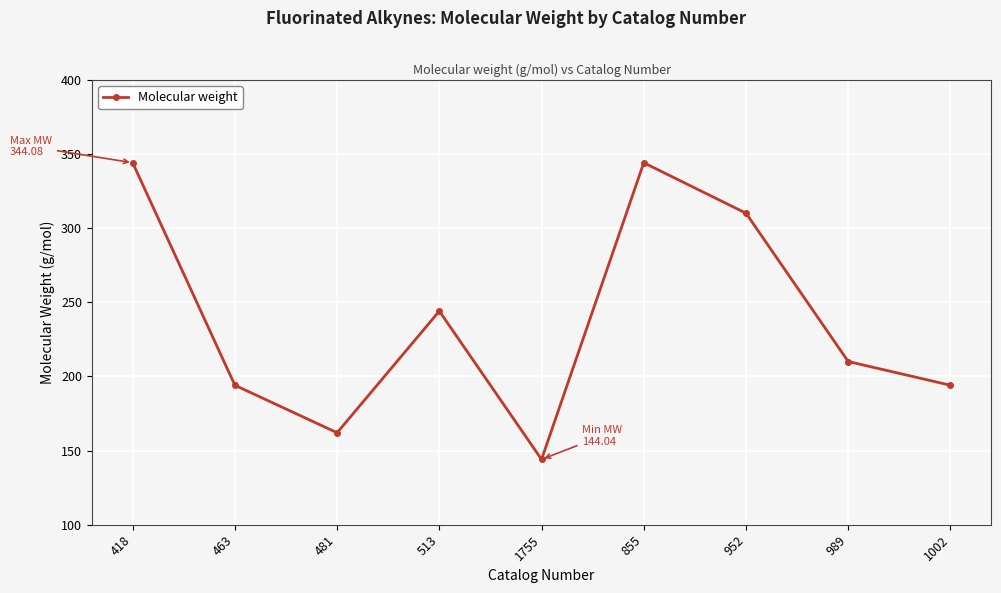

How many lines are shown in the chart?

1